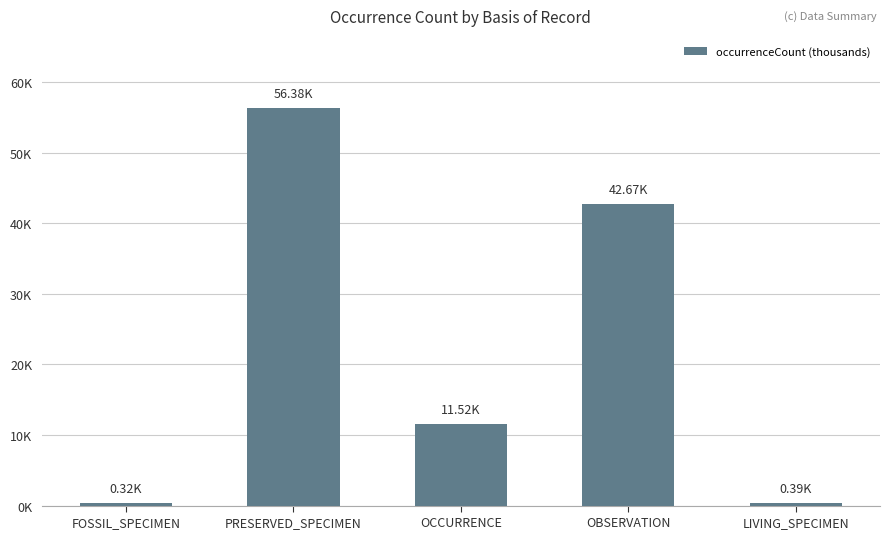

What is the smallest value displayed?

0.3